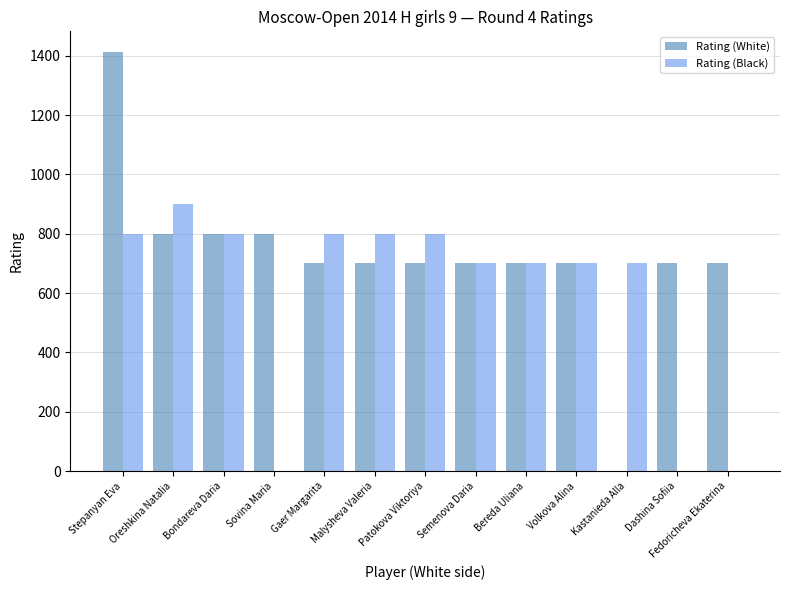

The value of Rating (Black) at Bondareva Daria is 800. True or false?

True